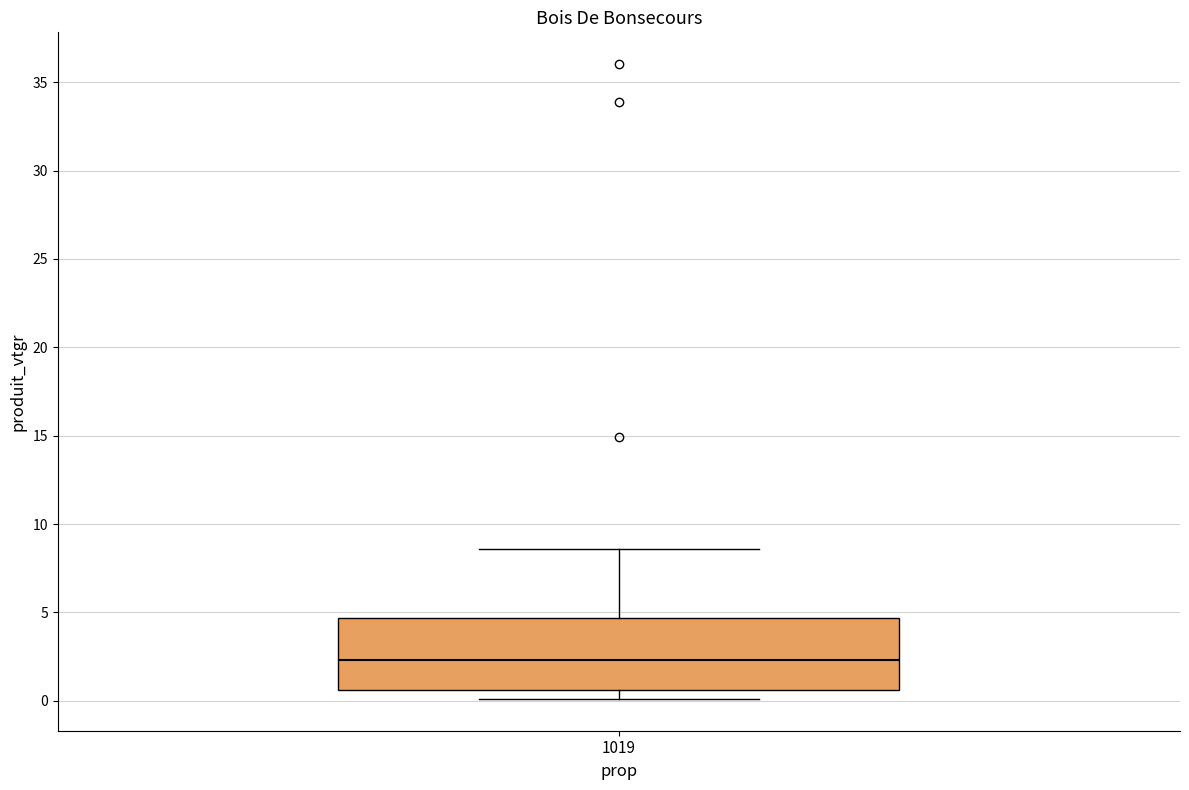

Read this box plot against the y-axis: the position of the median line, the range covered by the box, and the ends of both whiskers. The values are not printed on the chart, so give them approximately, as read against the axis.

median 2.5, box 0.5 to 4.5, whiskers 0.0 to 8.5